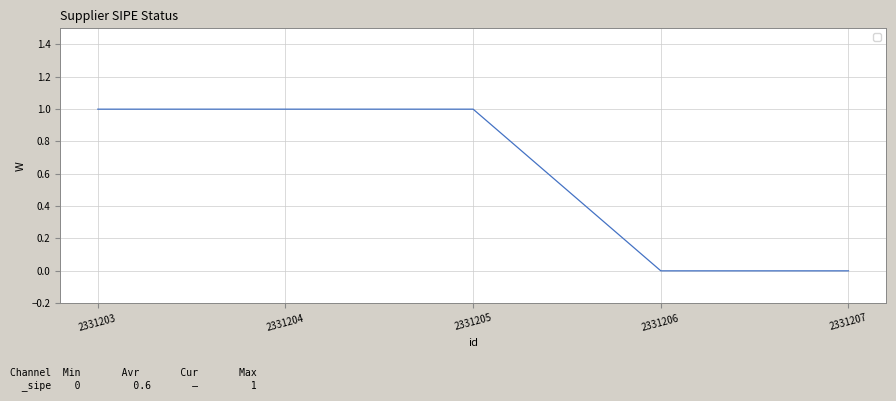

True or false: there are more than 1 points higher than both neighbors.

False